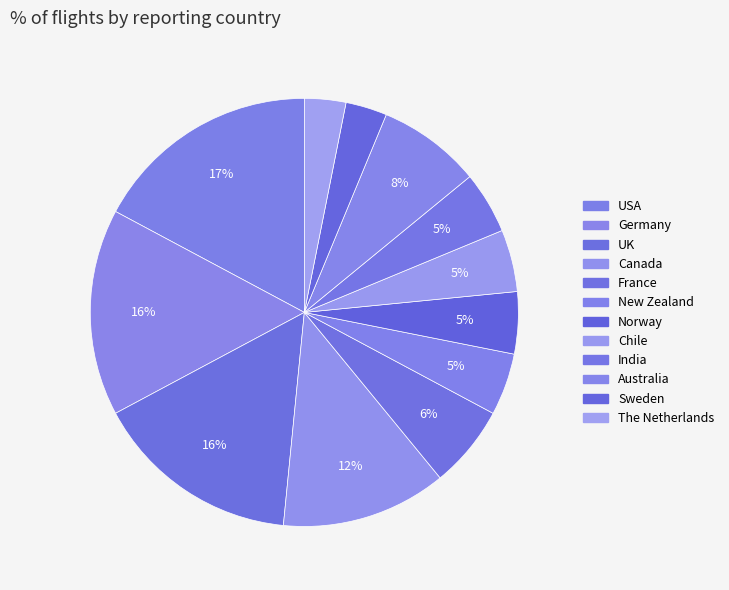

Which slice is the smallest?

Sweden